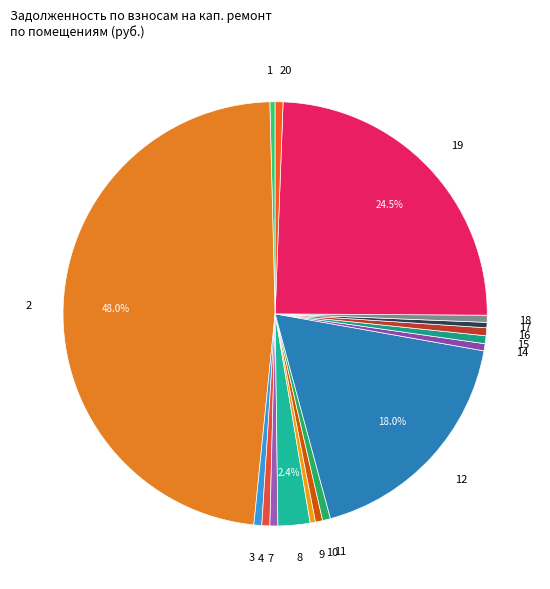

Which has a higher value, 10 or 8?

8